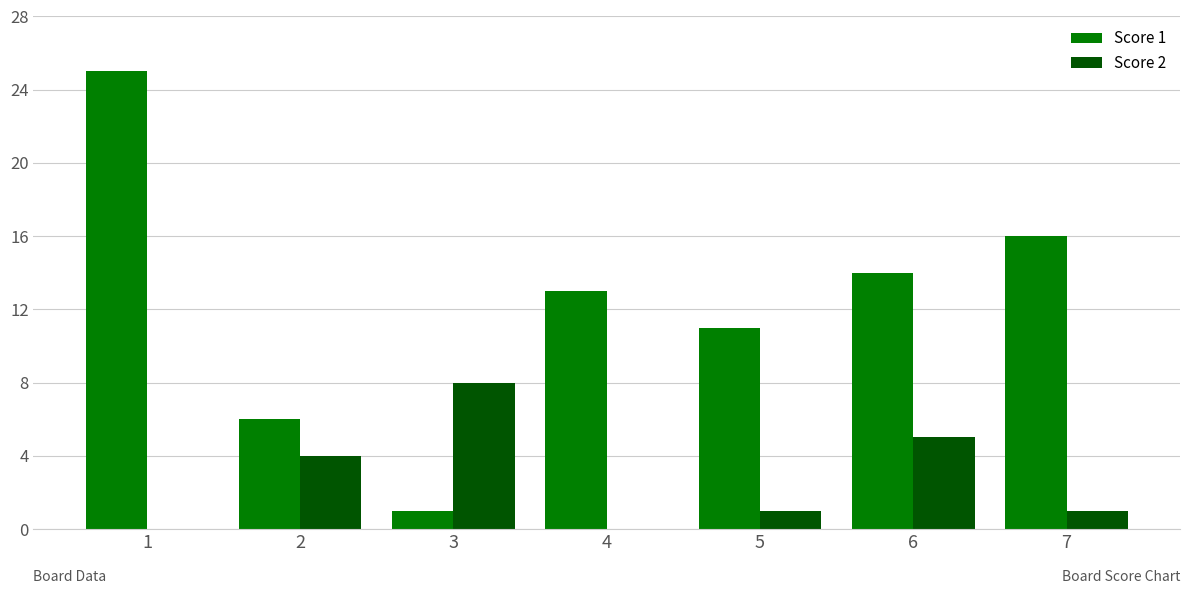

How many categories are shown in the chart?

7